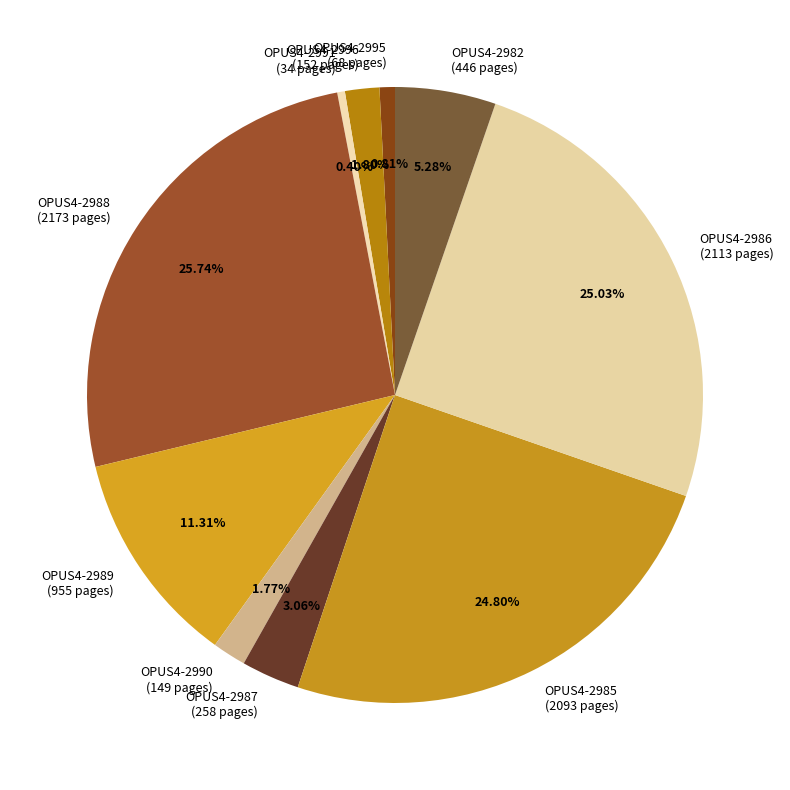

True or false: OPUS4-2986 accounts for 37% of the total.

False